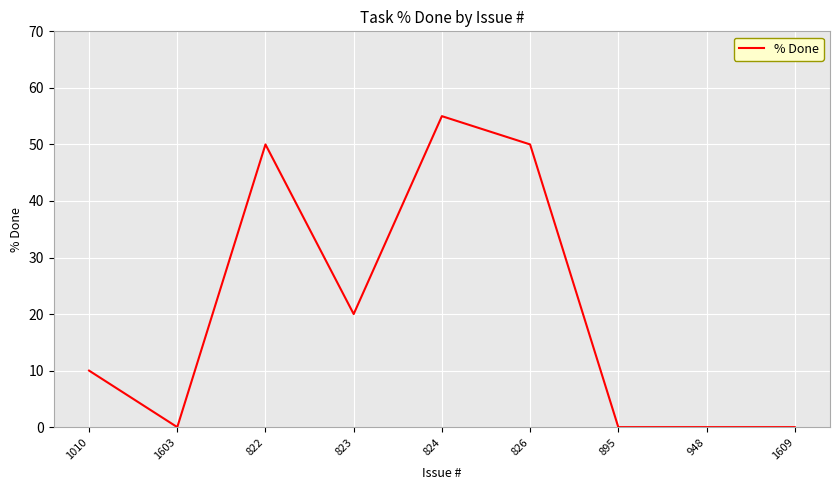

Which category has the highest value across all series?

824